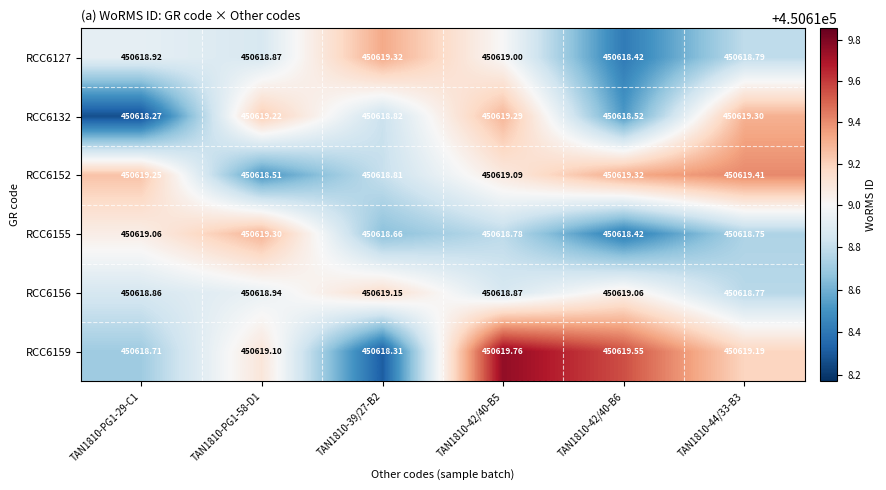

Which category has the highest value across all series?

TAN1810-42/40-B5